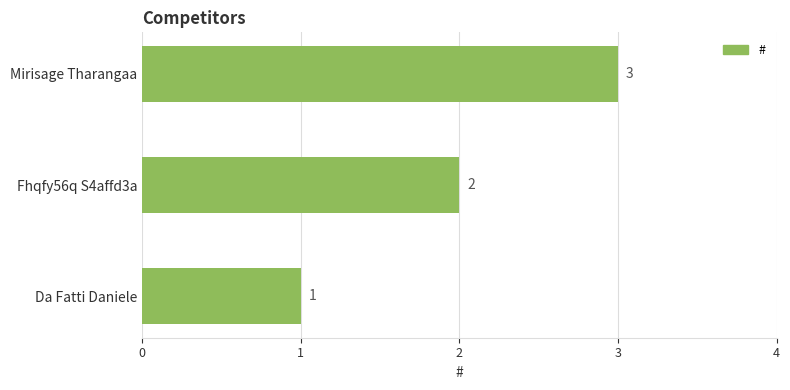

Which has a higher value, Fhqfy56q S4affd3a or Da Fatti Daniele?

Fhqfy56q S4affd3a